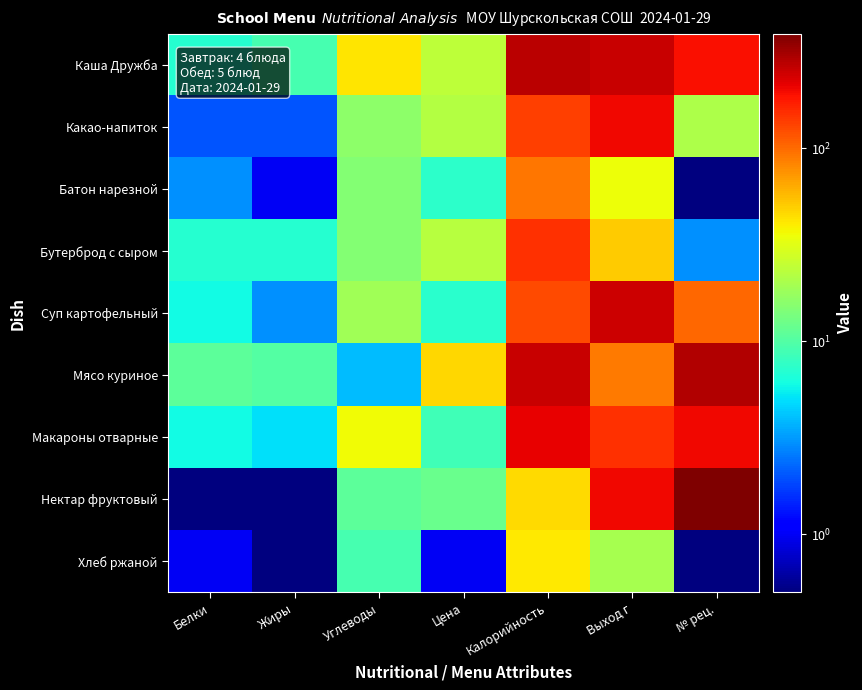

What is the spread (max minus min) of values at Цена?

45.2